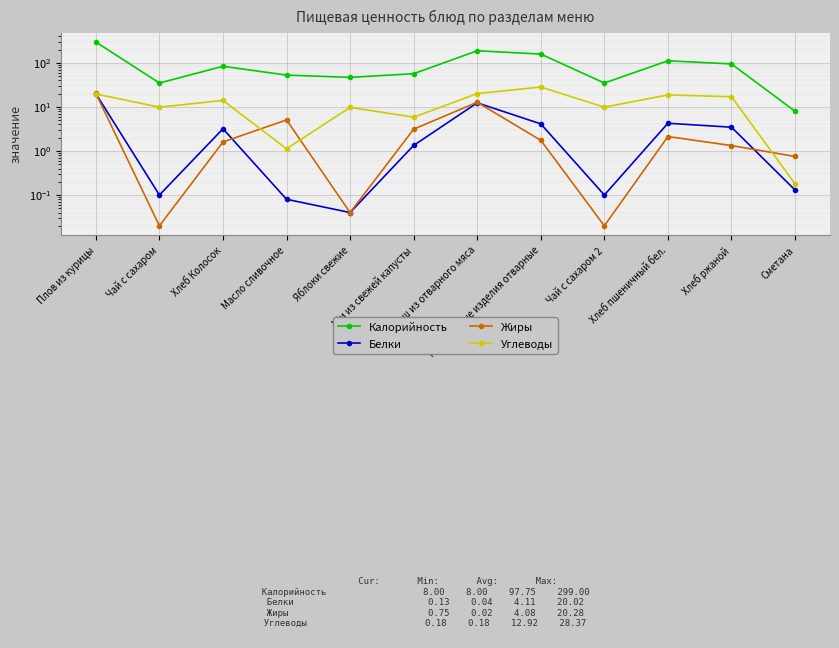

How many lines are shown in the chart?

4